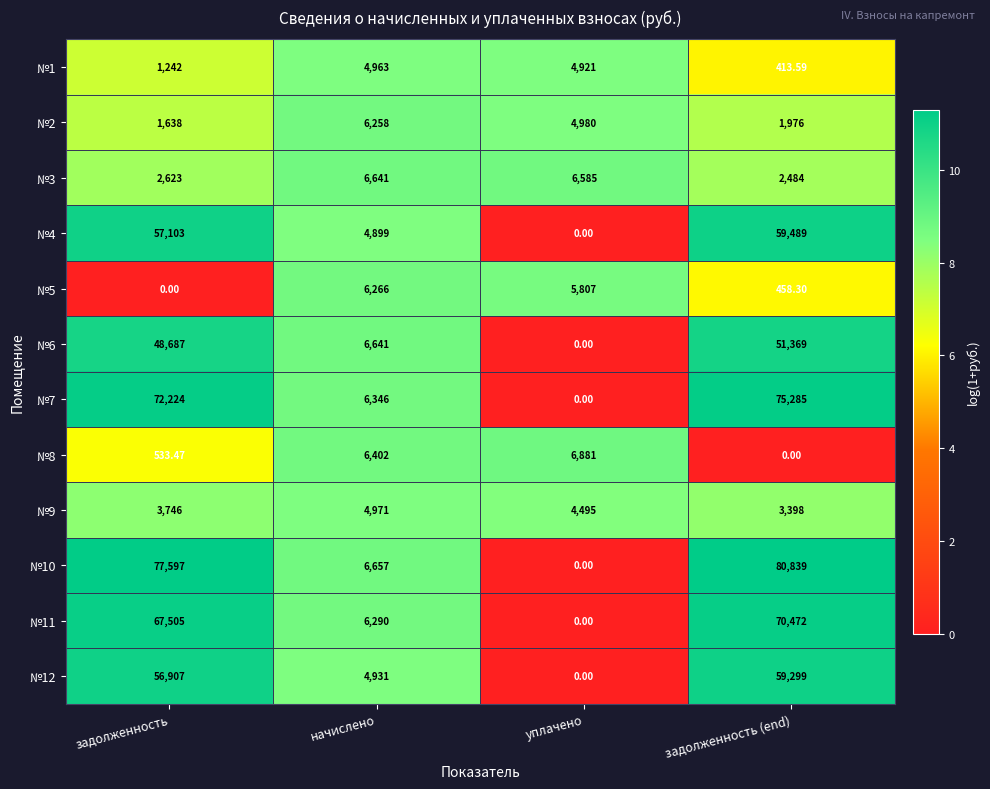

Rank the categories by №2 value from lowest to highest.

задолженность, задолженность (end), уплачено, начислено